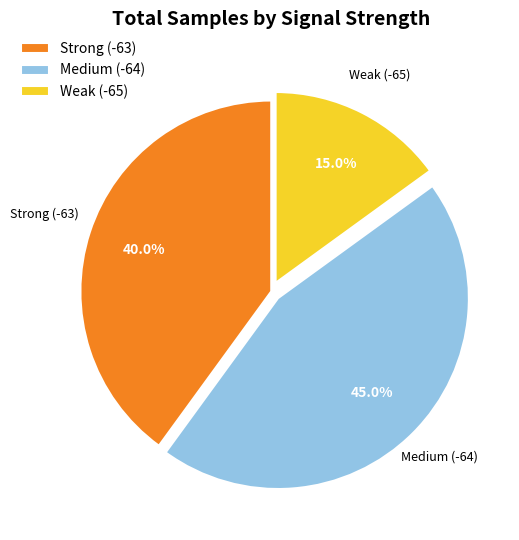

Between Medium (-64) and Weak (-65), which is larger?

Medium (-64)